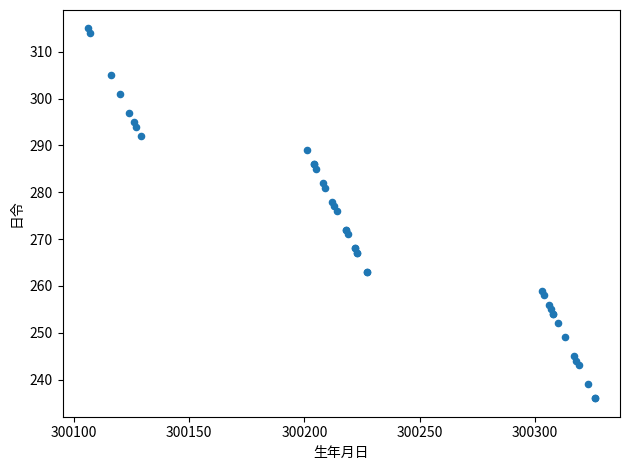

What Y value in the scatter plot is closest to 275?

276